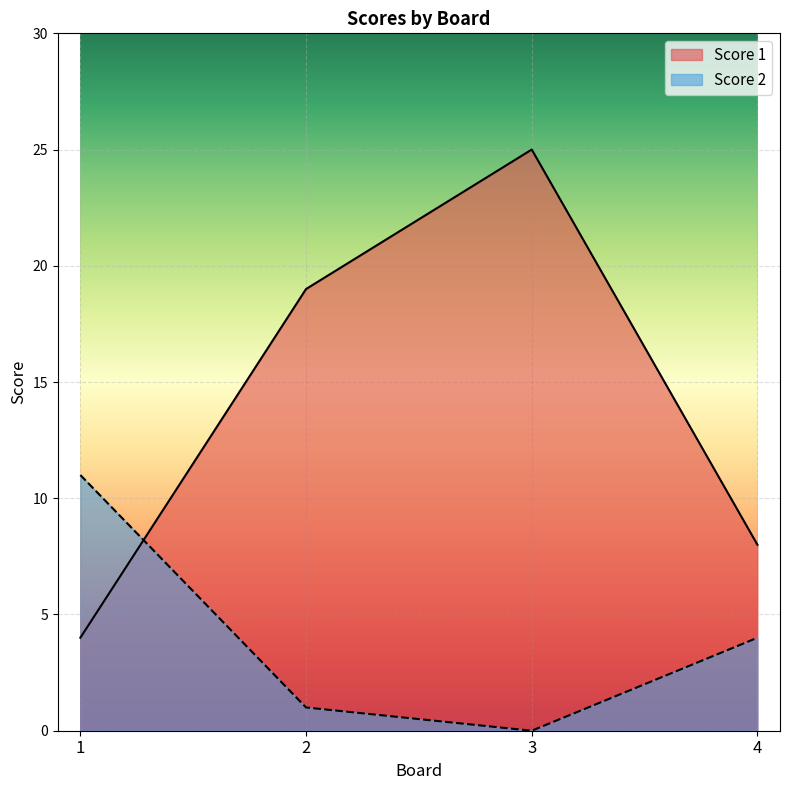

Is the value of Score 1 at 1 greater than the value of Score 2 at 3?

Yes